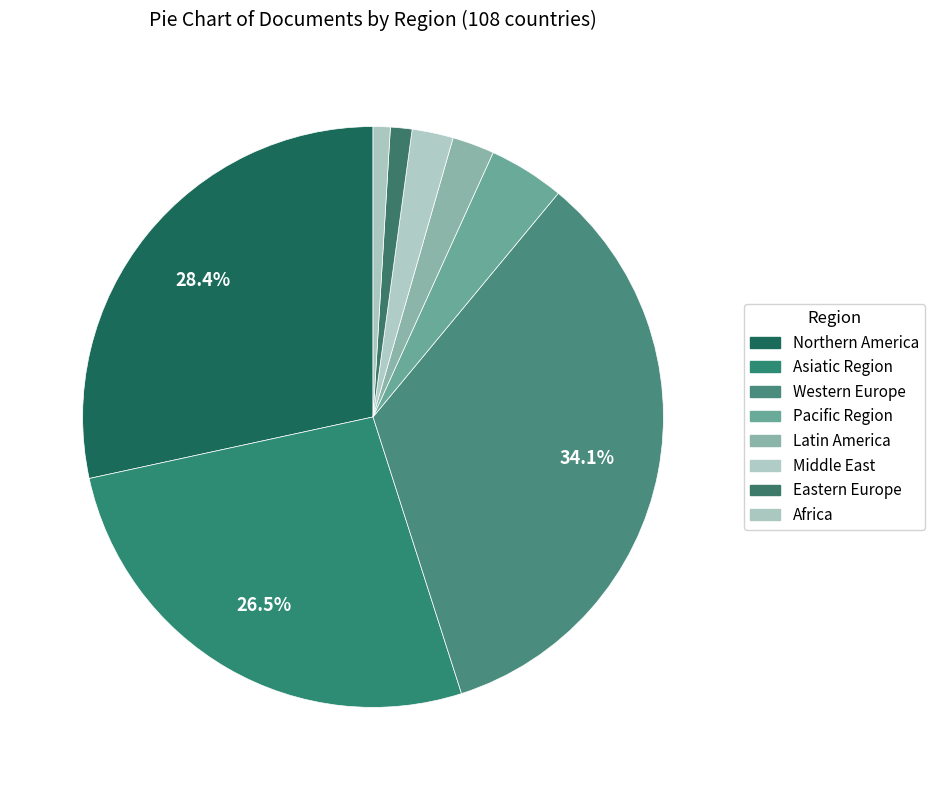

What percentage is NOT represented by Middle East?

97.6%